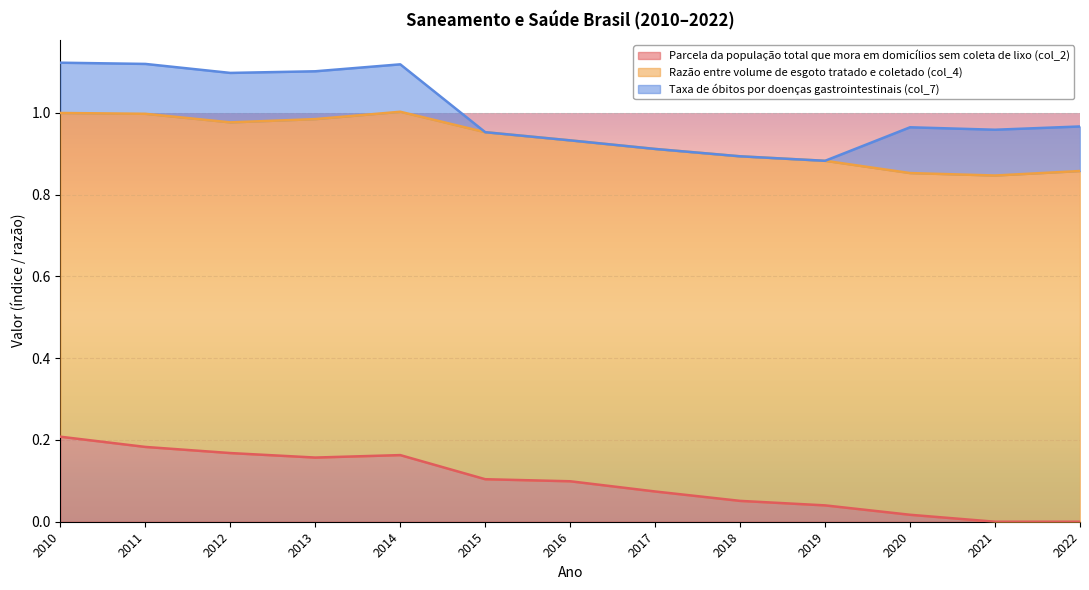

Does the chart display data point markers on the line(s)?

No